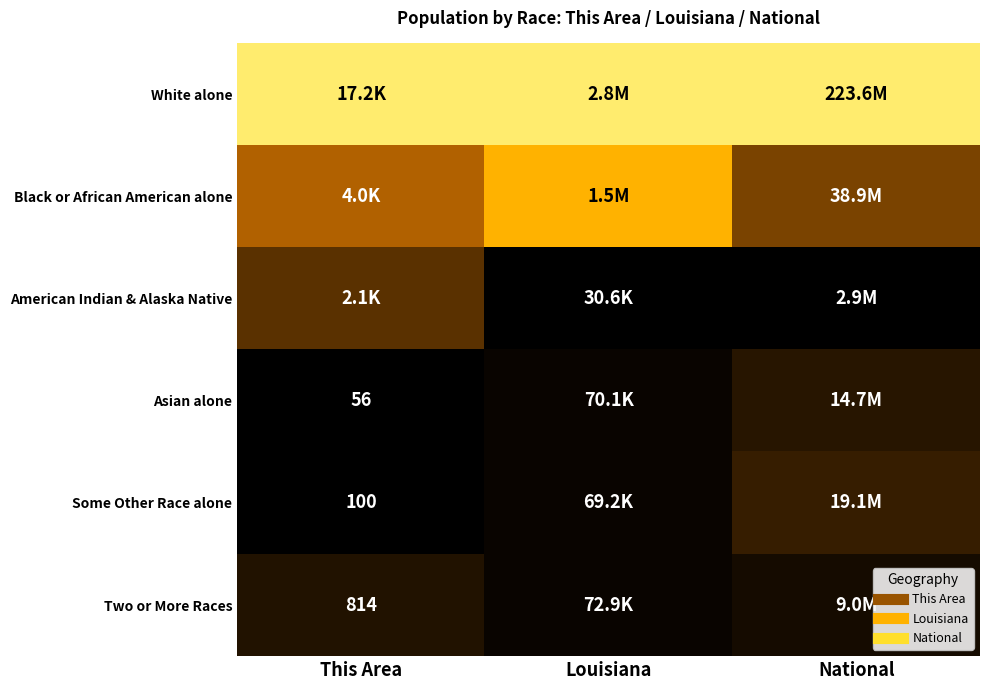

Rank the series at This Area from lowest to highest value.

Asian alone, Some Other Race alone, Two or More Races, American Indian & Alaska Native, Black or African American alone, White alone